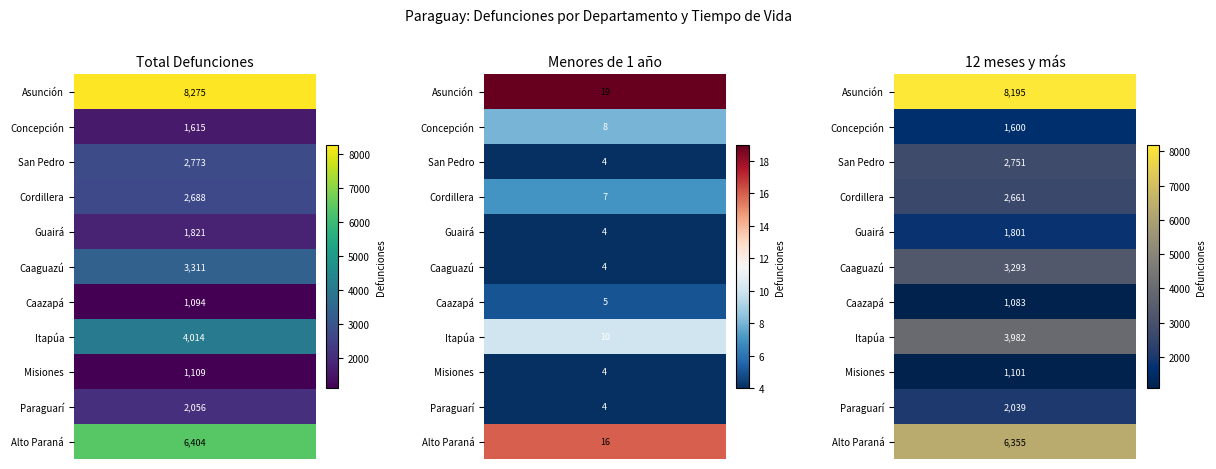

What is the spread (max minus min) of values at 1?

63